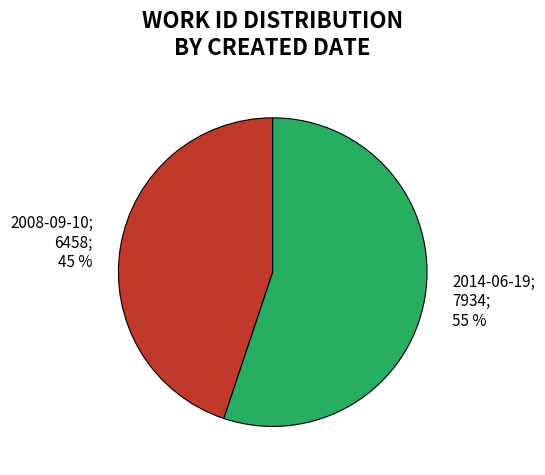

Is there any slice that represents more than half of the pie?

Yes